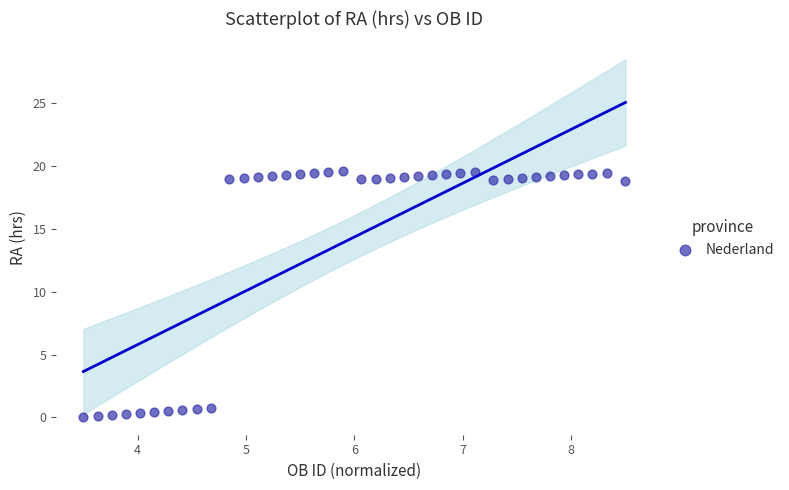

What is the range of X values (max minus min)?

5.0